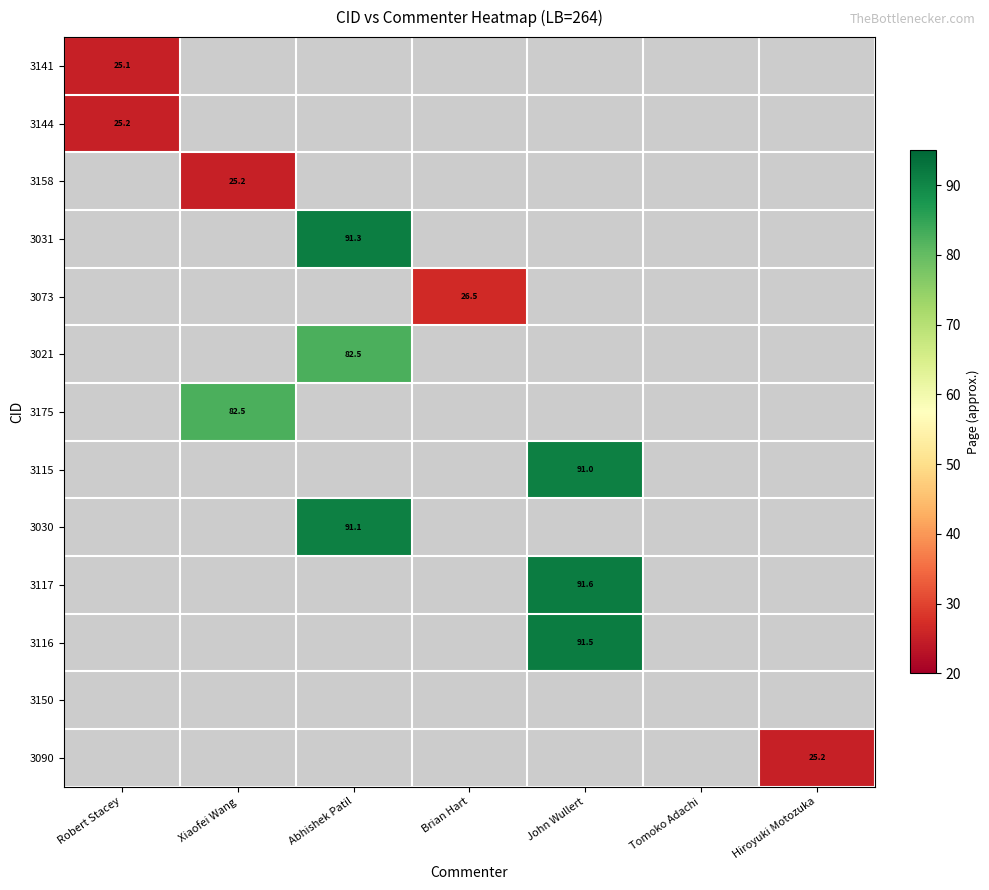

At how many categories does at least one series exceed 78?

3